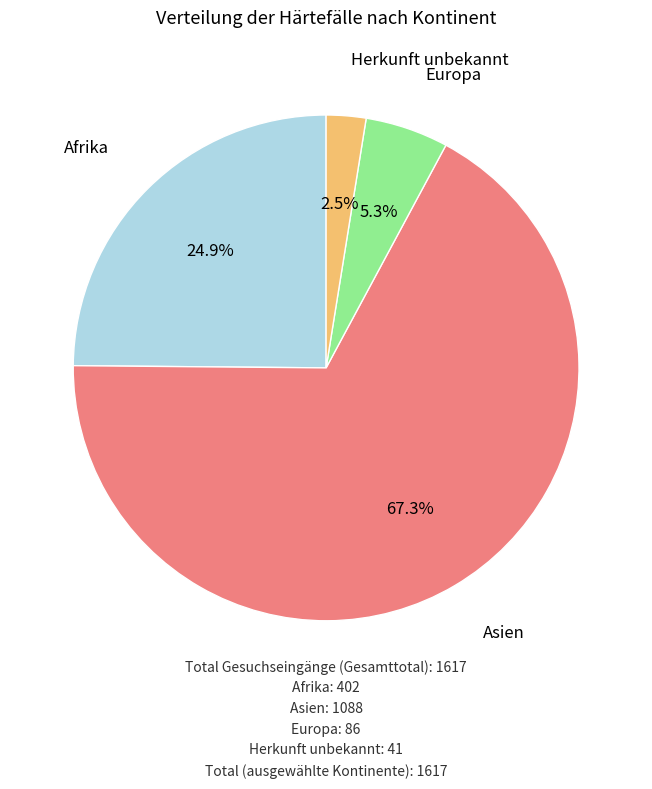

Does any single category account for the majority?

Yes